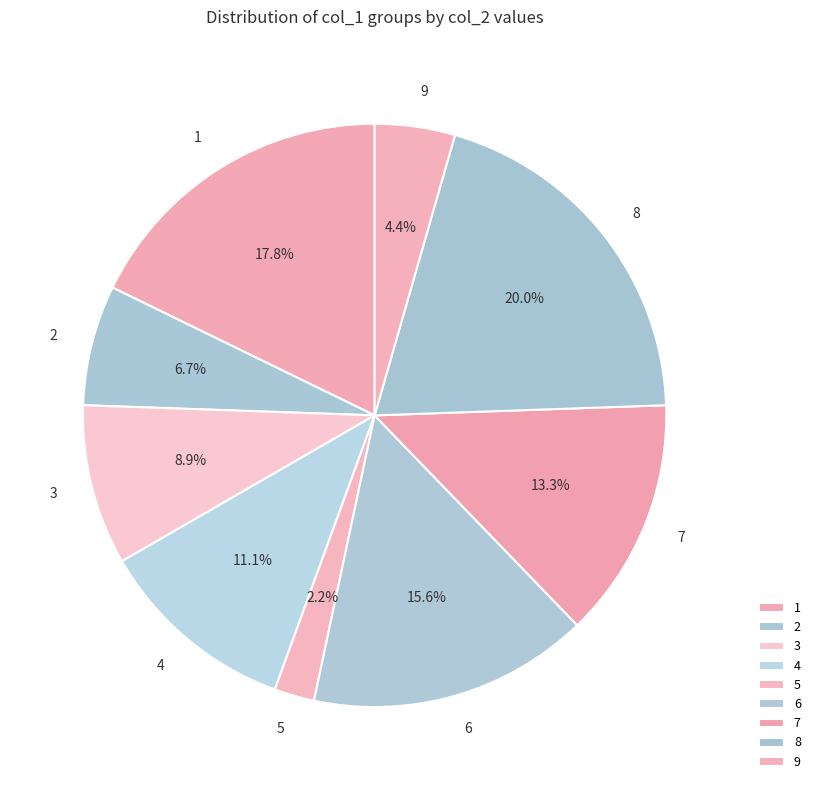

Is there a majority slice in this chart?

No